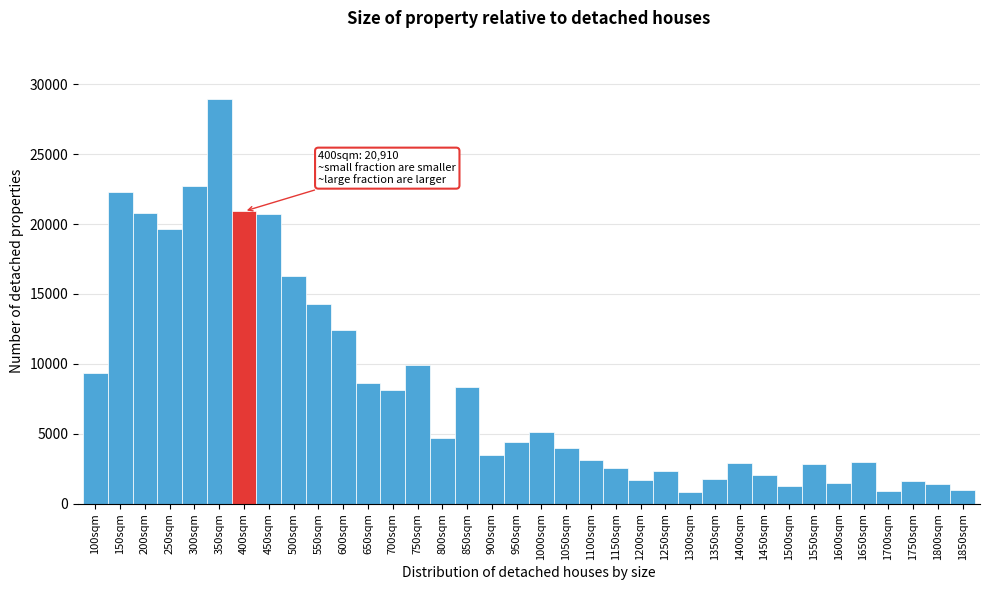

Is it true that the value at 300sqm is 22684?

True